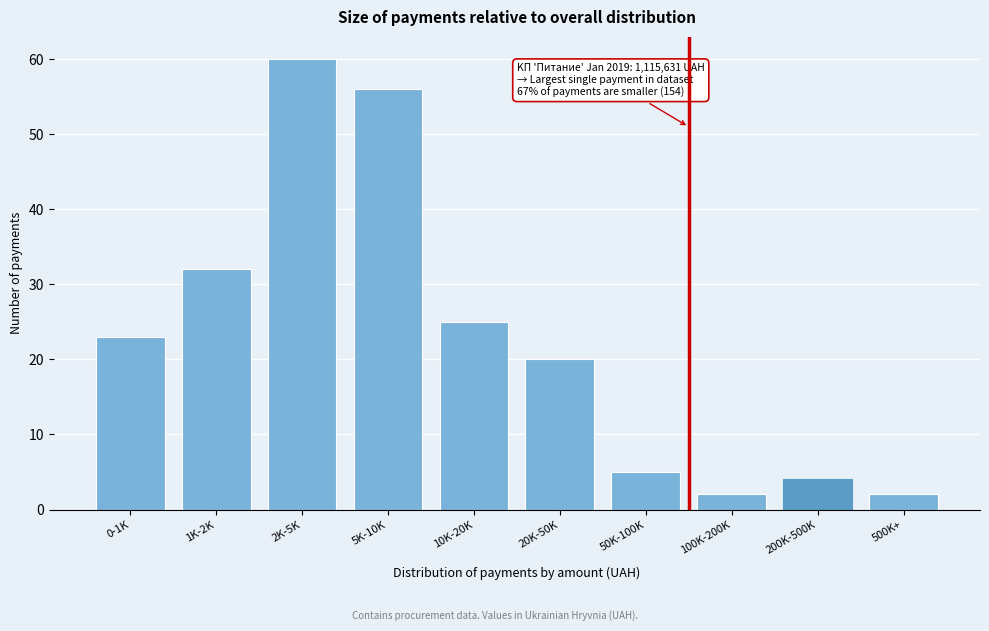

Reading left to right, list all the values displayed in this chart.

23	32	60	56	25	20	5	2	4	2